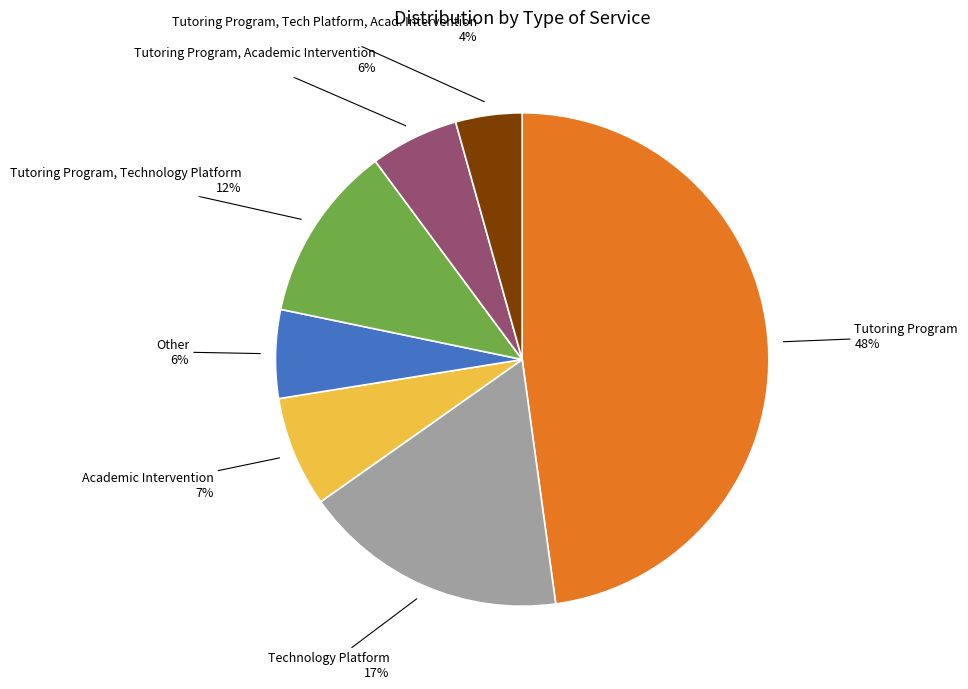

Is it true that Other is 6% of the pie?

True